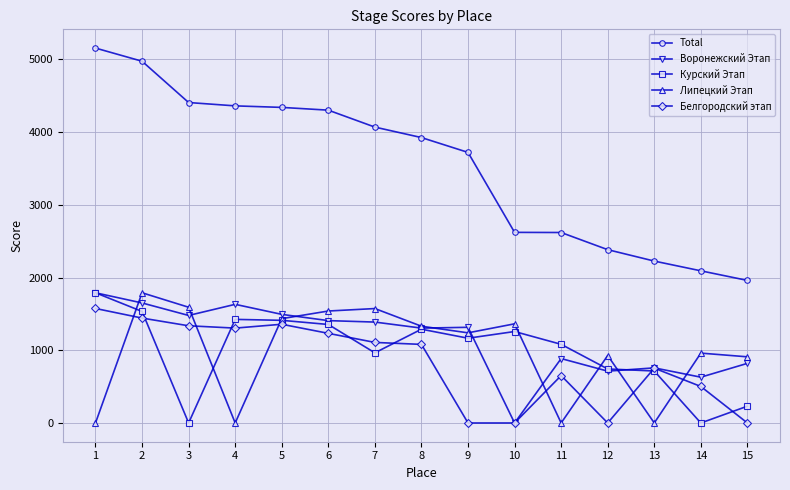

What is the difference between the maximum and minimum values in the Белгородский этап series?

1575